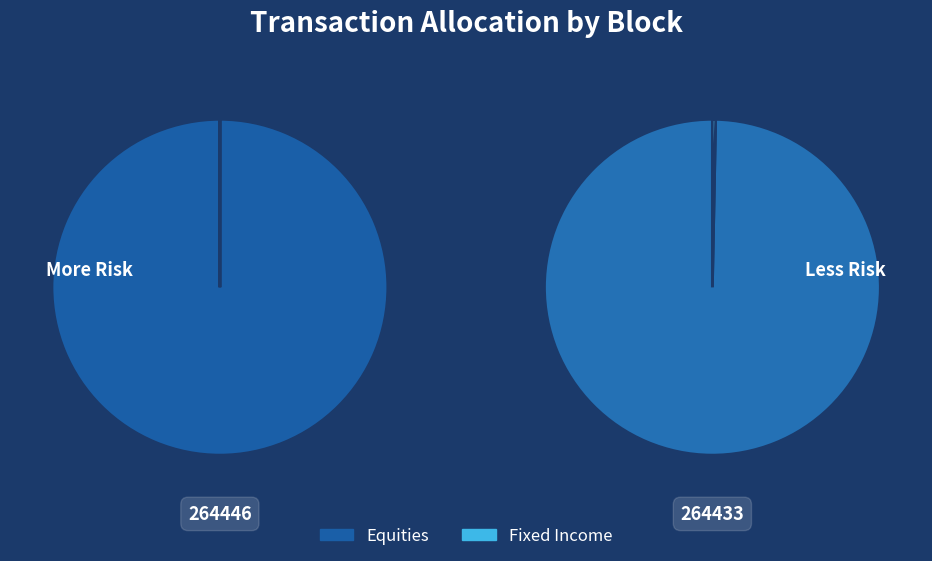

The 264433 slice represents 100% of the pie. True or false?

True